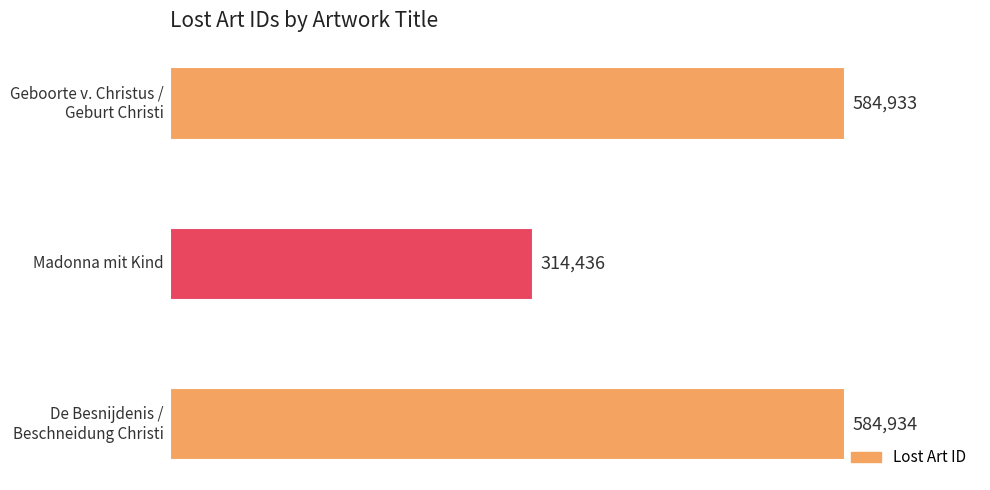

What is the sum of all values?

1484303